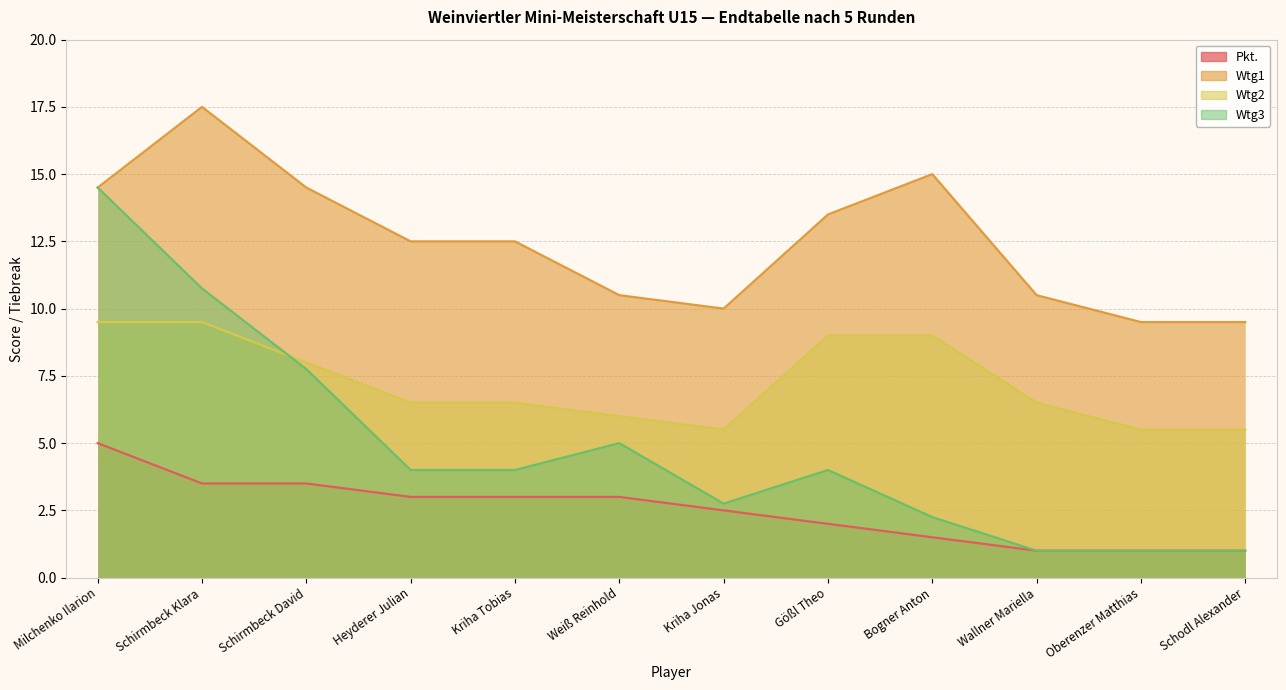

How many lines are shown in the chart?

4